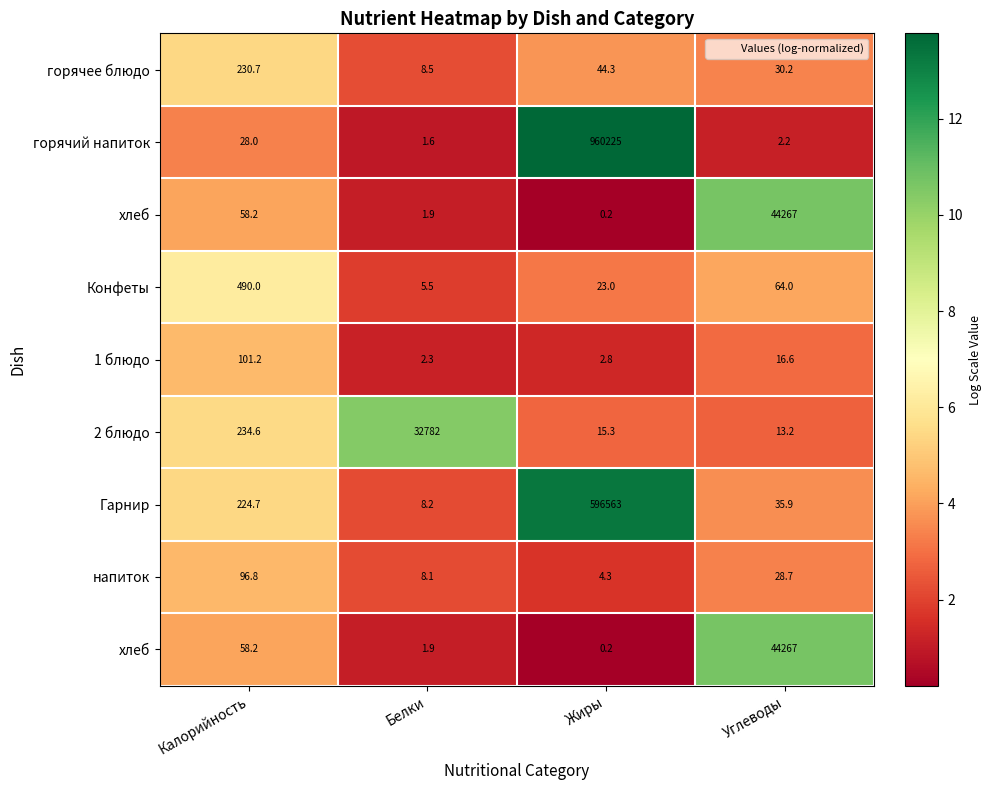

How many data points does each series have?

4